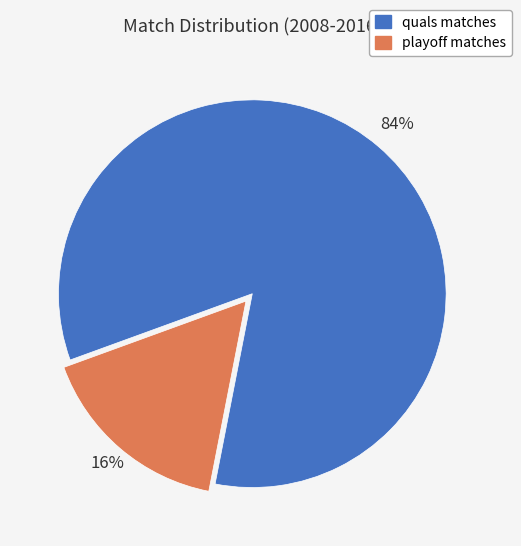

Which slice represents more than half of the pie?

quals matches